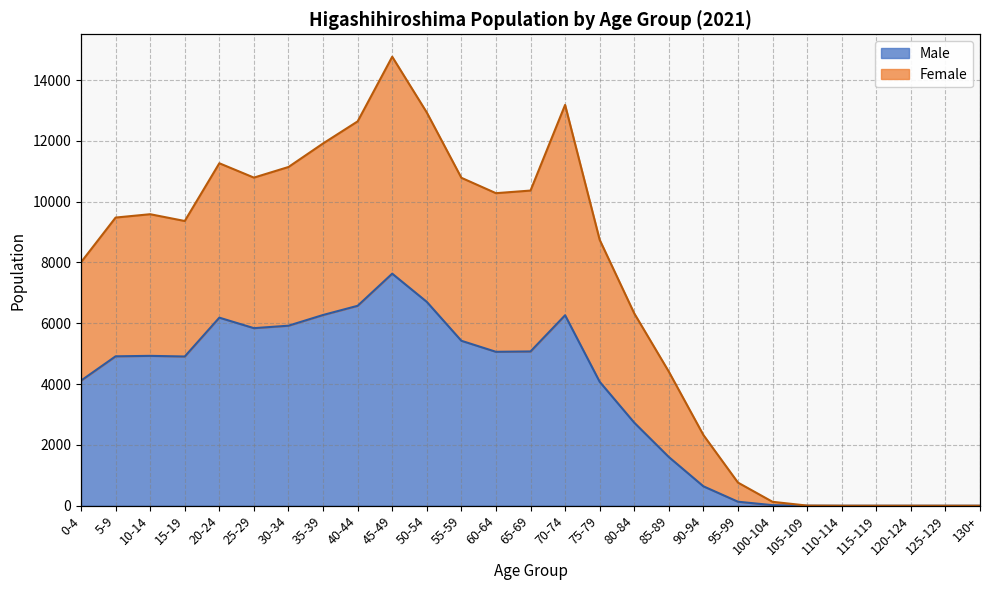

Where is the first local minimum for Female?

15-19